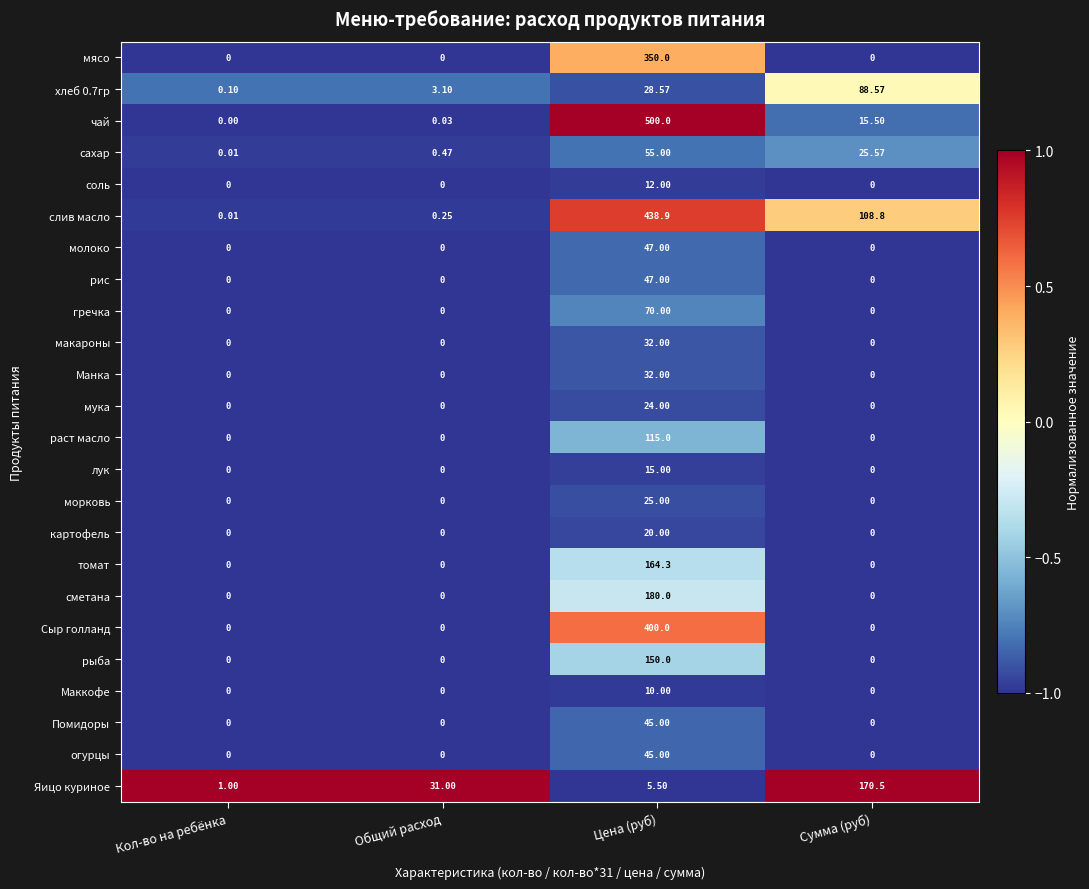

Which category has the lowest value in the сахар series?

Кол-во на ребёнка